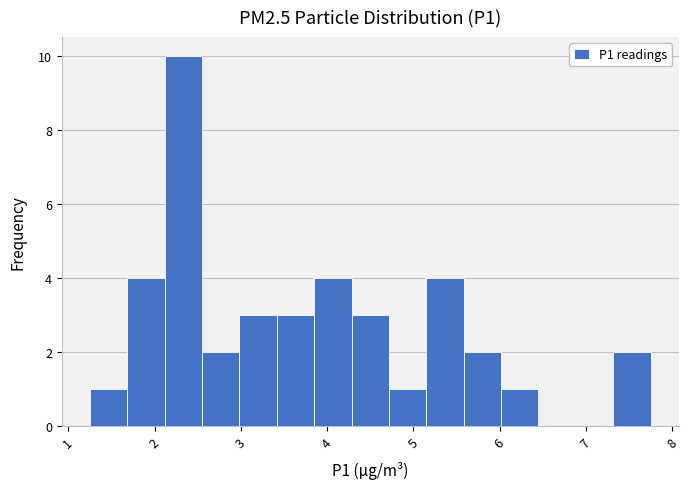

Which range on the x-axis has the tallest bar?

2.1 to 2.6